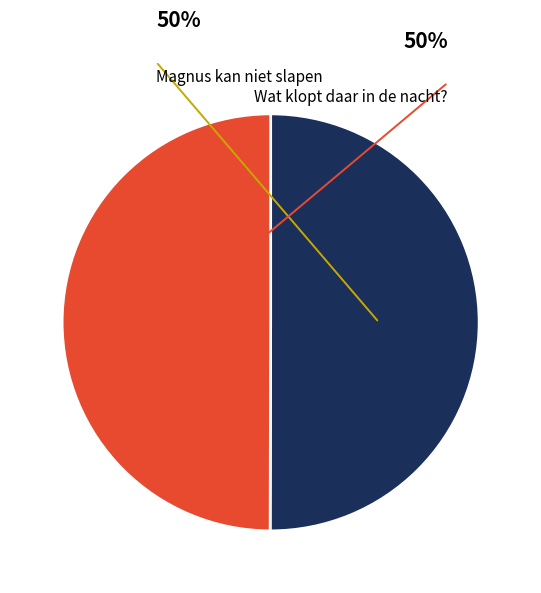

What percentage do Wat klopt daar in de nacht? and Magnus kan niet slapen together represent?

100.0%